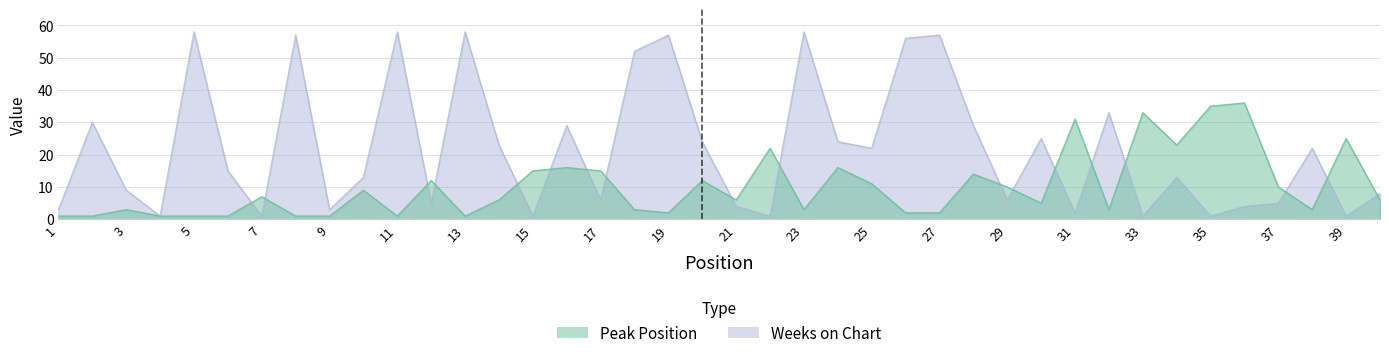

Reading left to right, transcribe all the data shown in this chart.

Peak Position: 1	1	3	1	1	1	7	1	1	9	1	12	1	6	15	16	15	3	2	12	6	22	3	16	11	2	2	14	10	5	31	3	33	23	35	36	10	3	25	6
Weeks on Chart: 3	30	9	1	58	15	1	57	3	13	58	5	58	23	1	29	6	52	57	24	4	1	58	24	22	56	57	29	6	25	2	33	1	13	1	4	5	22	1	8